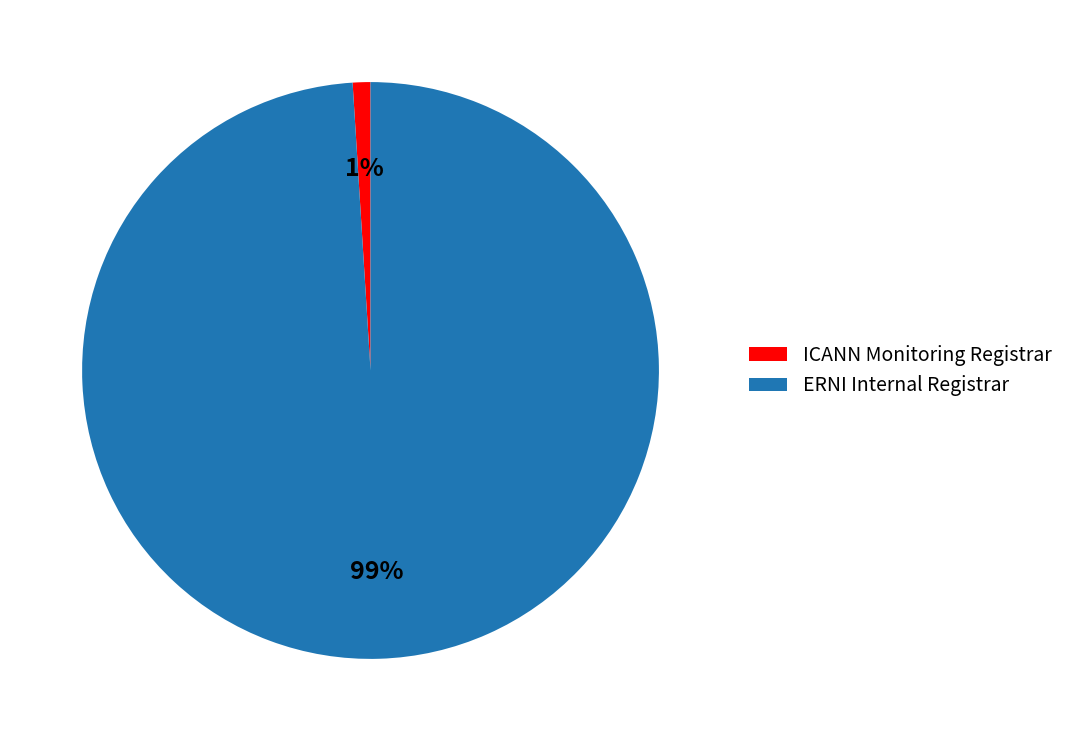

Between ERNI Internal Registrar and ICANN Monitoring Registrar, which is larger?

ERNI Internal Registrar